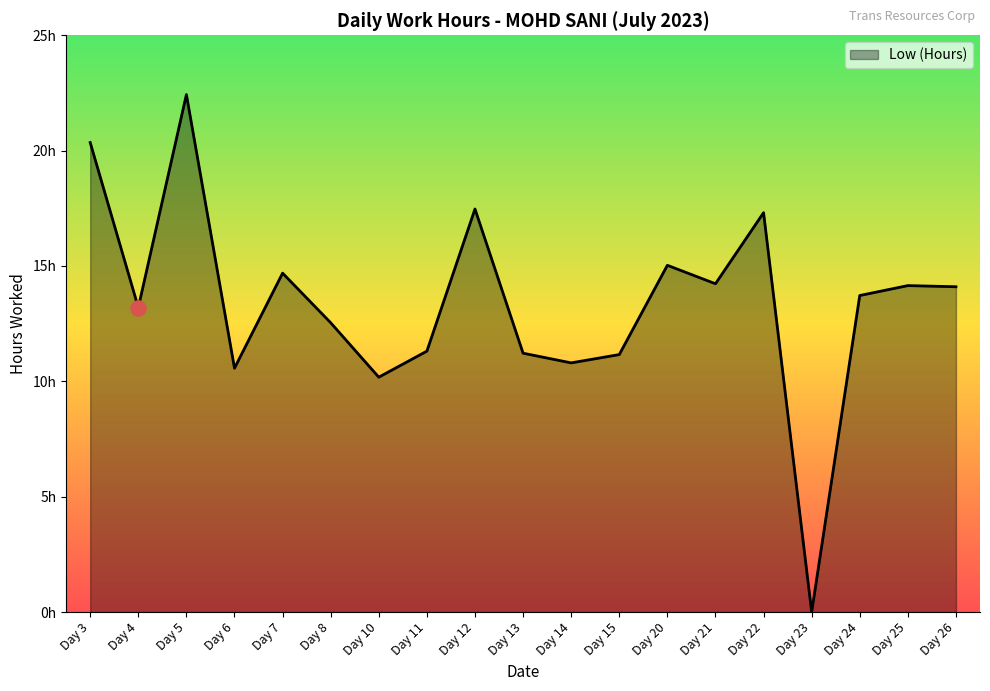

What is the change in value from Day 10 to Day 20?

+4.8